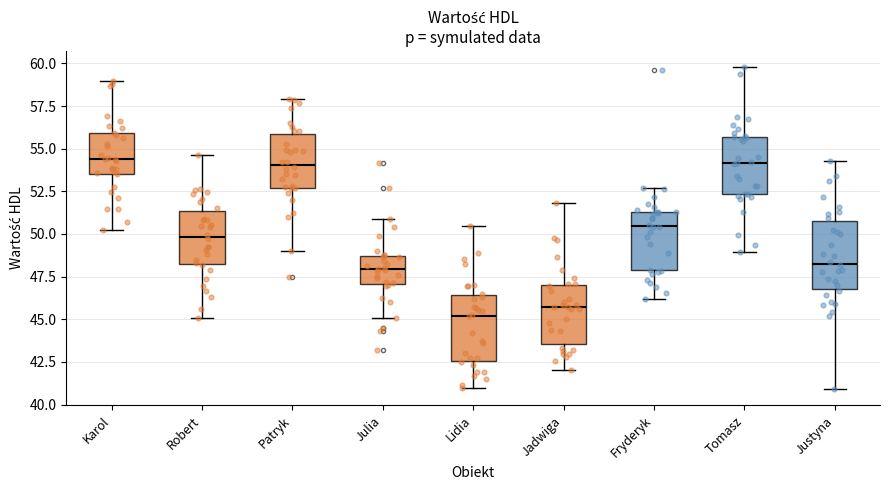

Reading left to right, read every box against the y-axis: the position of its median line, the range the box covers, and the ends of its whiskers. The values are not printed on the chart, so give them approximately, as read against the axis.

Karol: median 54.5, box 53.5 to 56.0, whiskers 50.0 to 59.0
Robert: median 50.0, box 48.0 to 51.5, whiskers 45.0 to 54.5
Patryk: median 54.0, box 52.5 to 56.0, whiskers 49.0 to 58.0
Julia: median 48.0, box 47.0 to 48.5, whiskers 45.0 to 51.0
Lidia: median 45.0, box 42.5 to 46.5, whiskers 41.0 to 50.5
Jadwiga: median 45.5, box 43.5 to 47.0, whiskers 42.0 to 52.0
Fryderyk: median 50.5, box 48.0 to 51.5, whiskers 46.0 to 52.5
Tomasz: median 54.0, box 52.5 to 55.5, whiskers 49.0 to 60.0
Justyna: median 48.5, box 47.0 to 51.0, whiskers 41.0 to 54.5